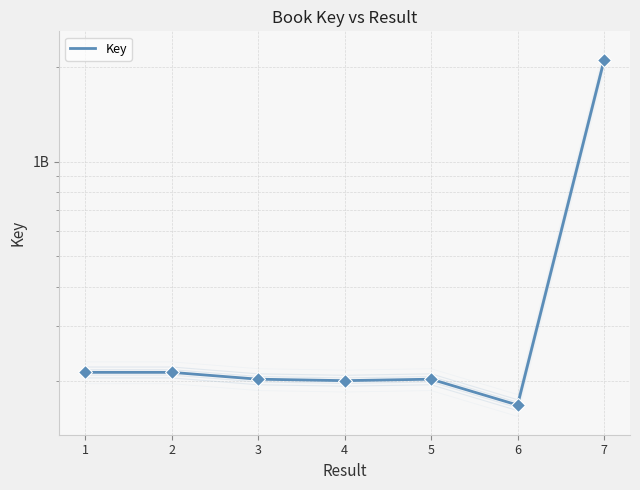

What value does the data have at 3?

202657775